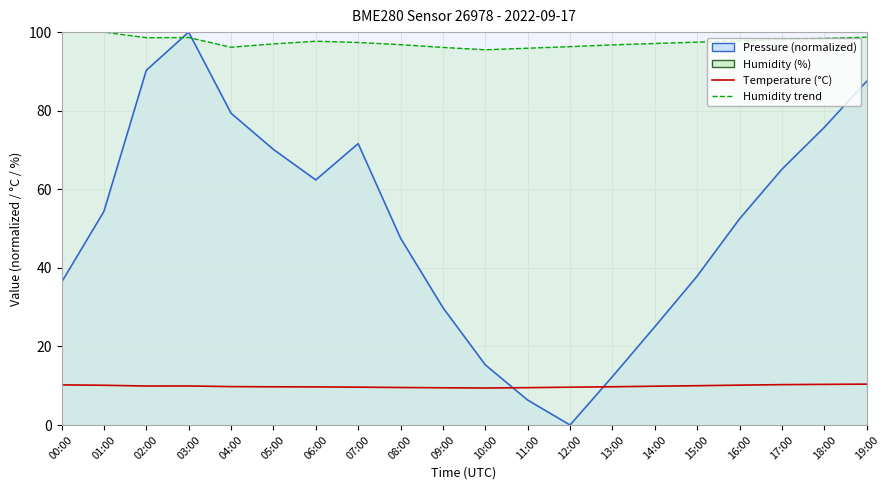

What is the difference between the maximum and second lowest values in the Pressure (norm) series?

93.6